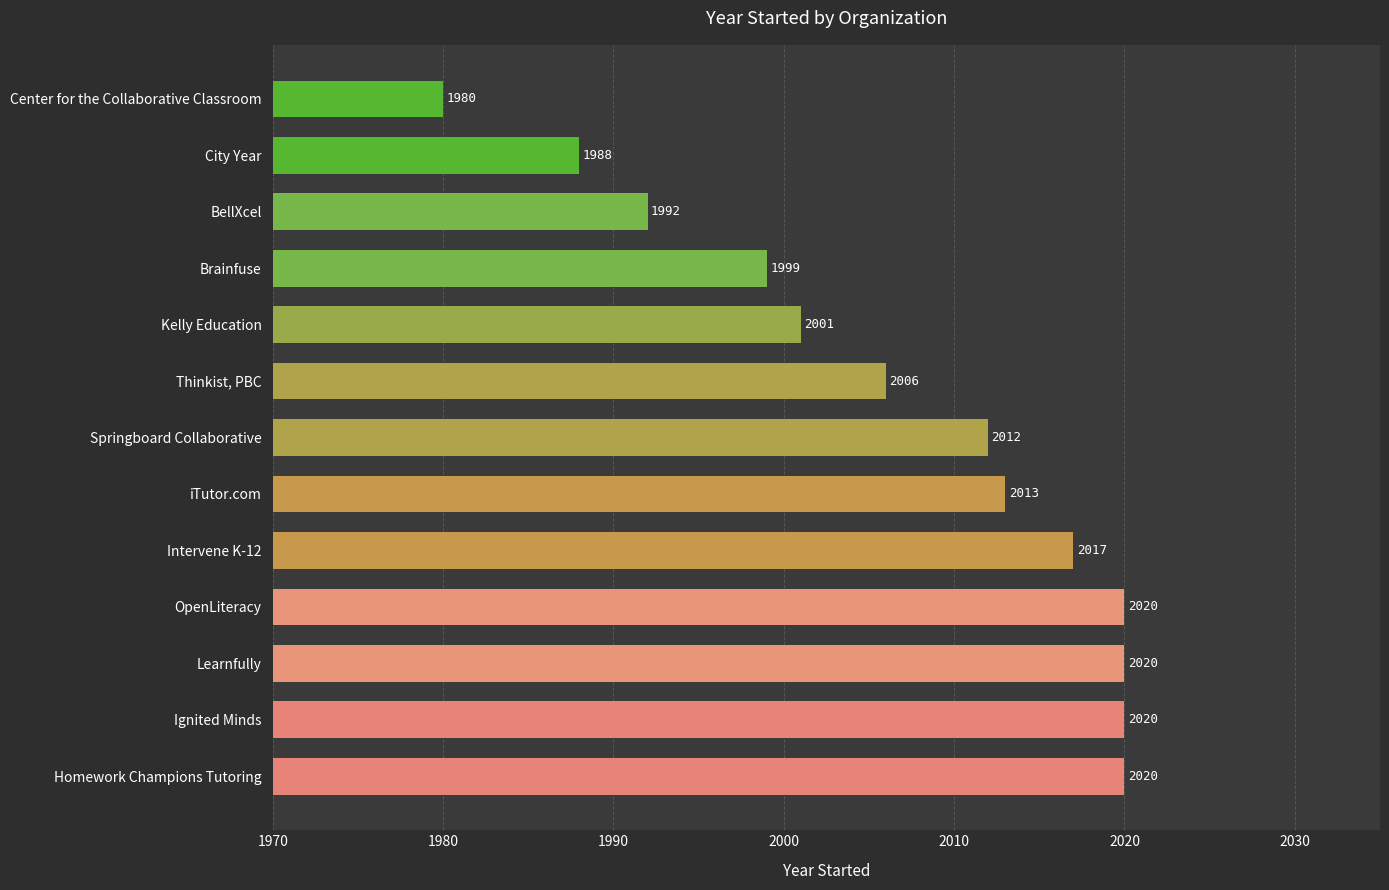

Does the chart contain stacked bars?

No